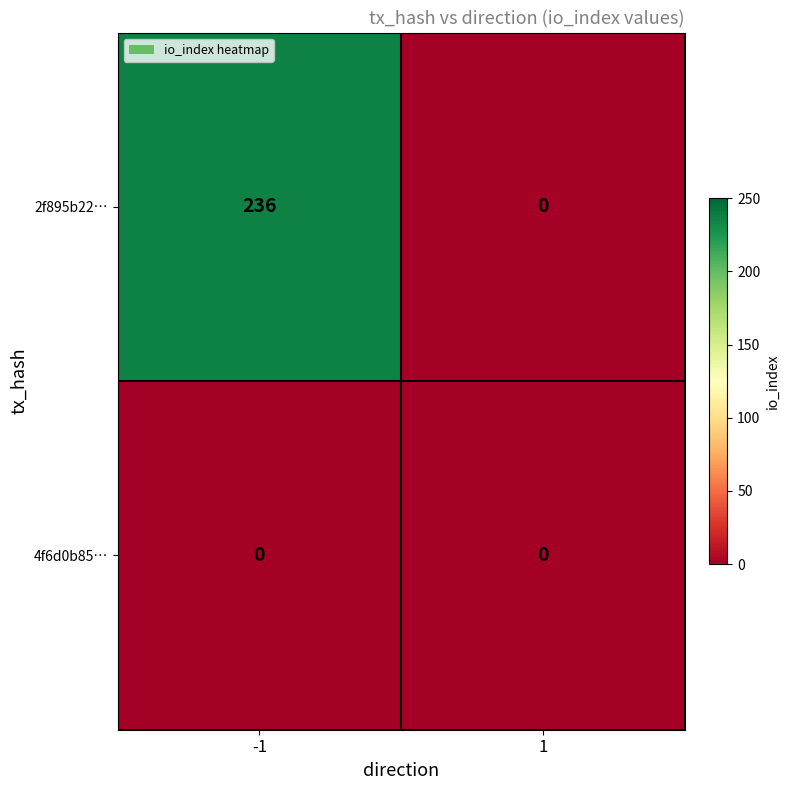

At which category is the sum across all series the highest?

-1